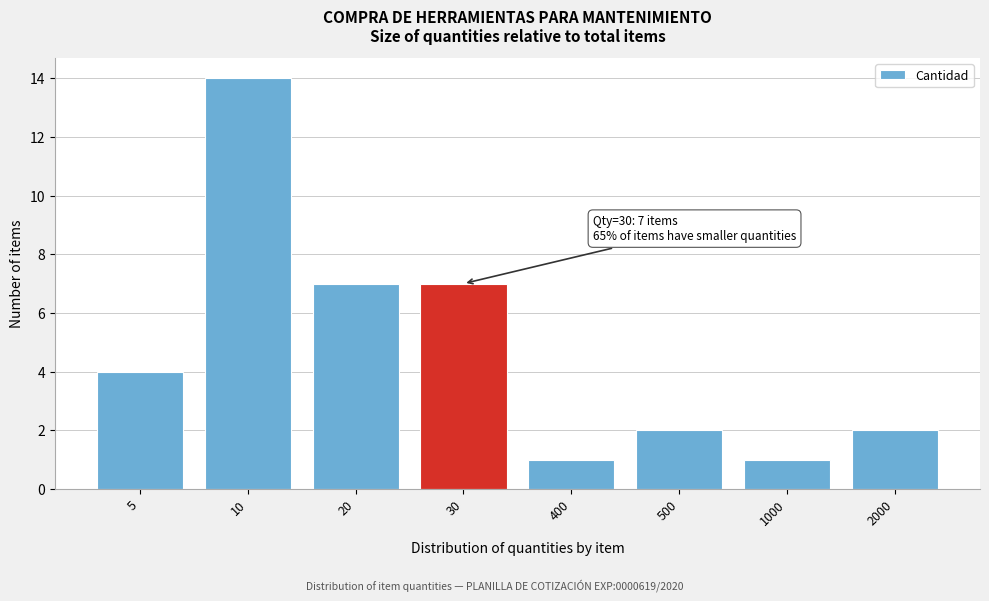

Reading right to left, what are all the values shown in this chart?

2	1	2	1	7	7	14	4